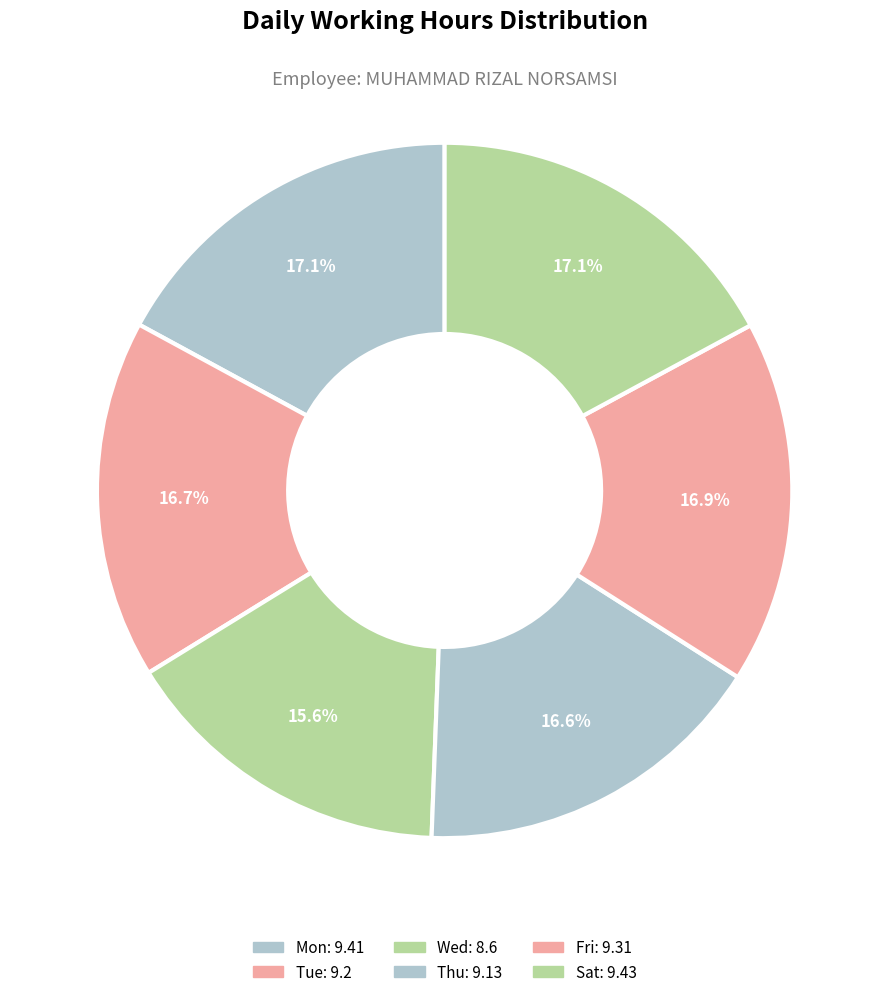

Does any single category account for the majority?

No